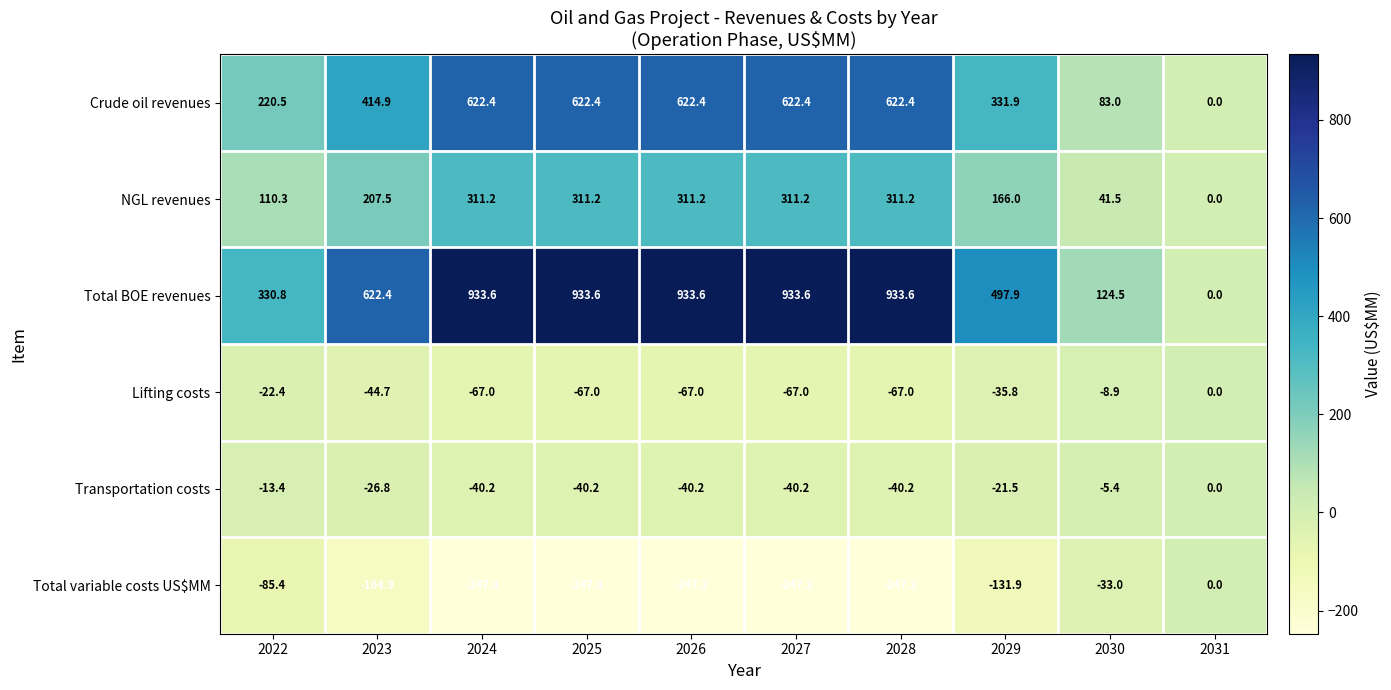

How many distinct data groups are displayed?

6